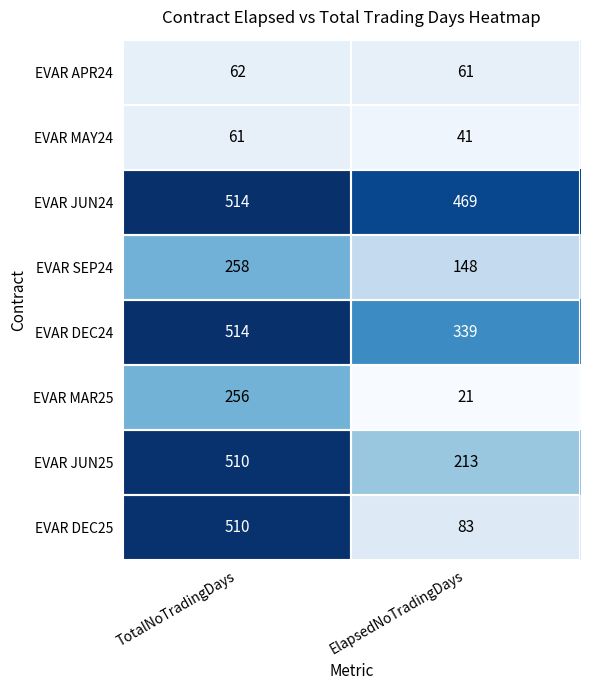

What is the approximate value of EVAR MAR25 at TotalNoTradingDays?

256